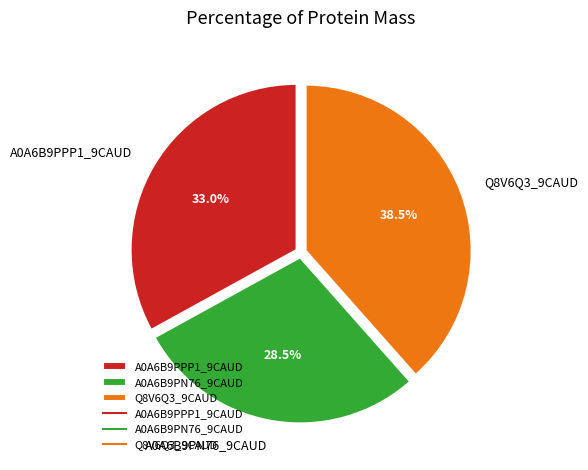

Does Q8V6Q3_9CAUD represent more than half of the total?

No